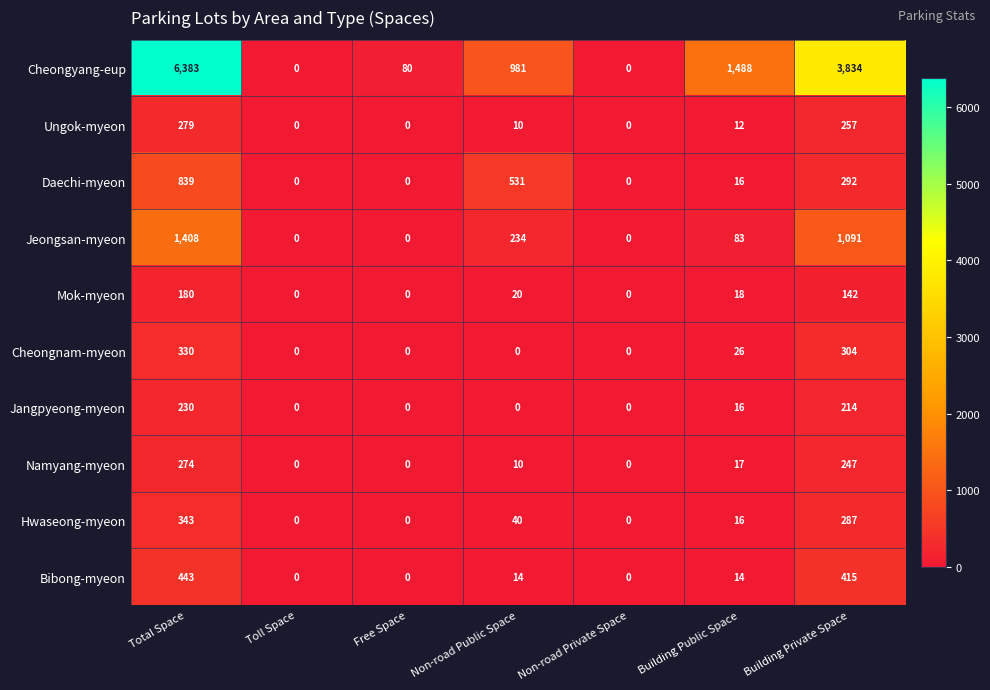

What is the difference between the highest and lowest values at Building Private Space?

3692